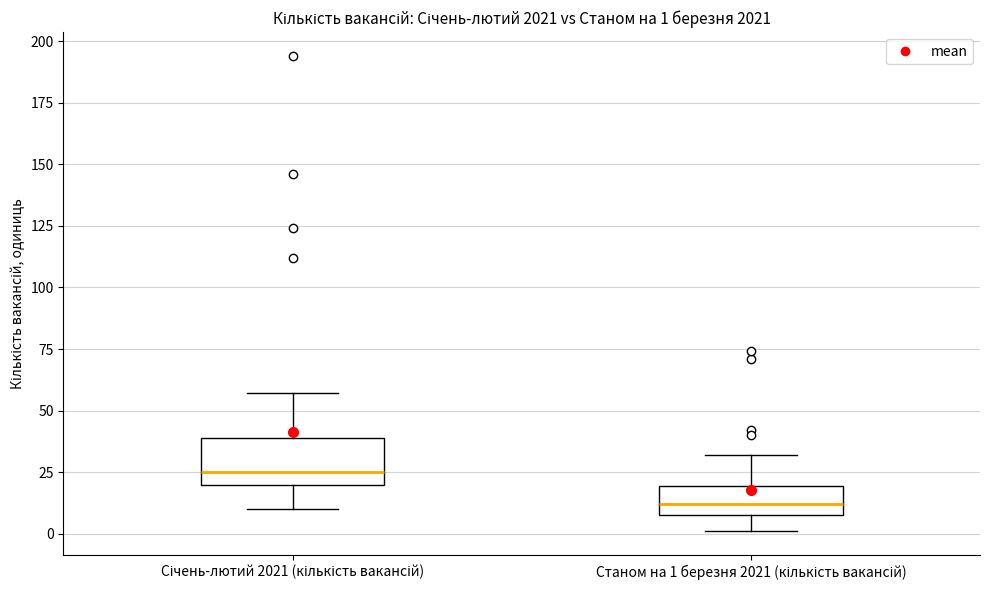

Comparing the boxes themselves (not the whiskers), which one is the tallest?

Січень-лютий 2021 (кількість вакансій)